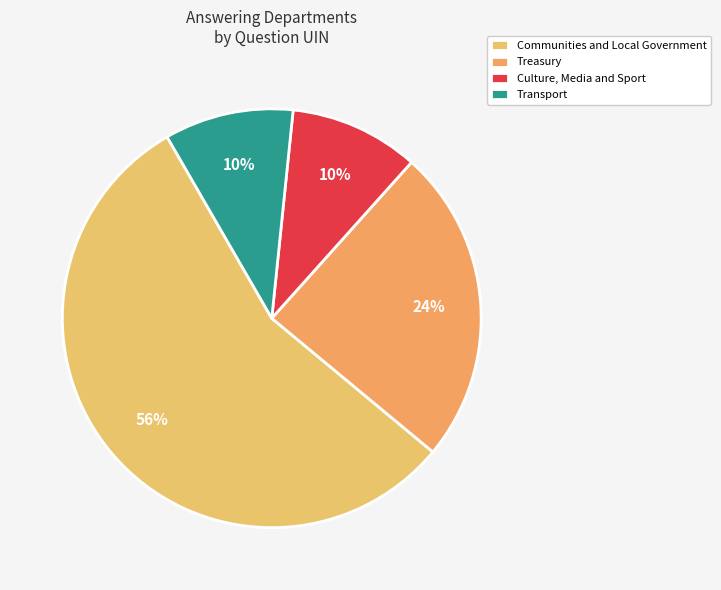

How many segments does this pie chart have?

4